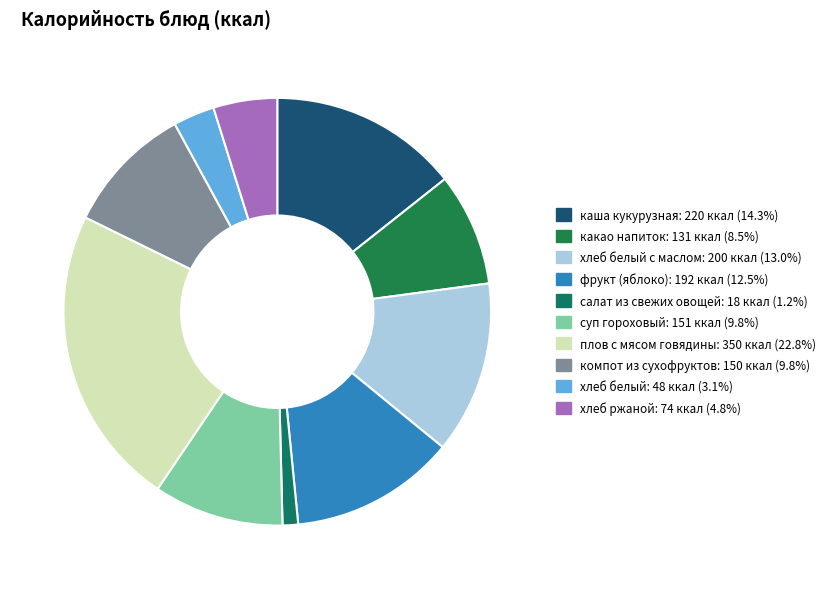

To the nearest percent, what is the average slice percentage?

10%